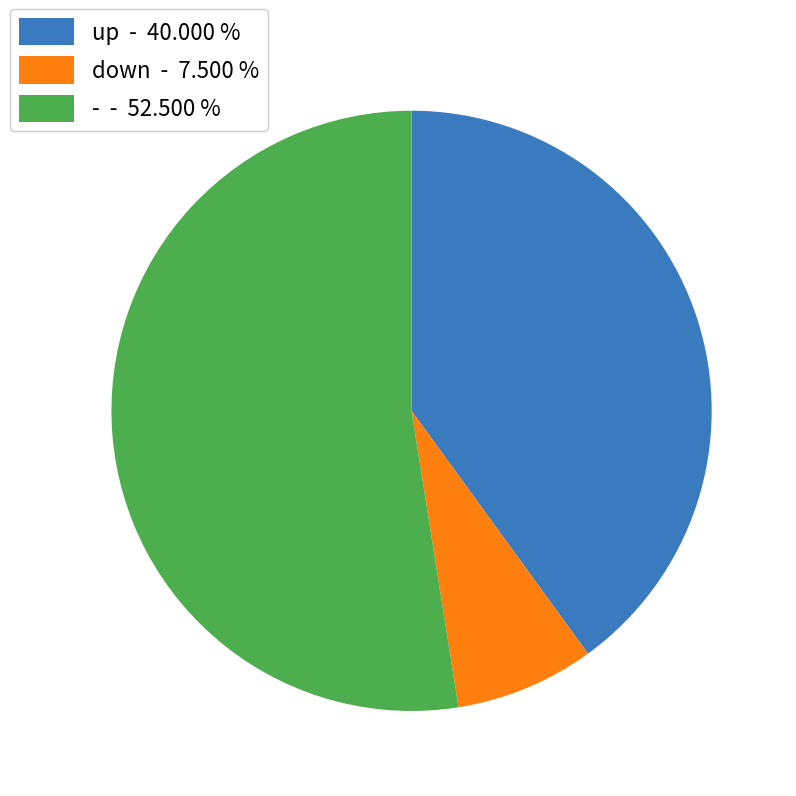

Between down - 7.500 % and - - 52.500 %, which is larger?

- - 52.500 %